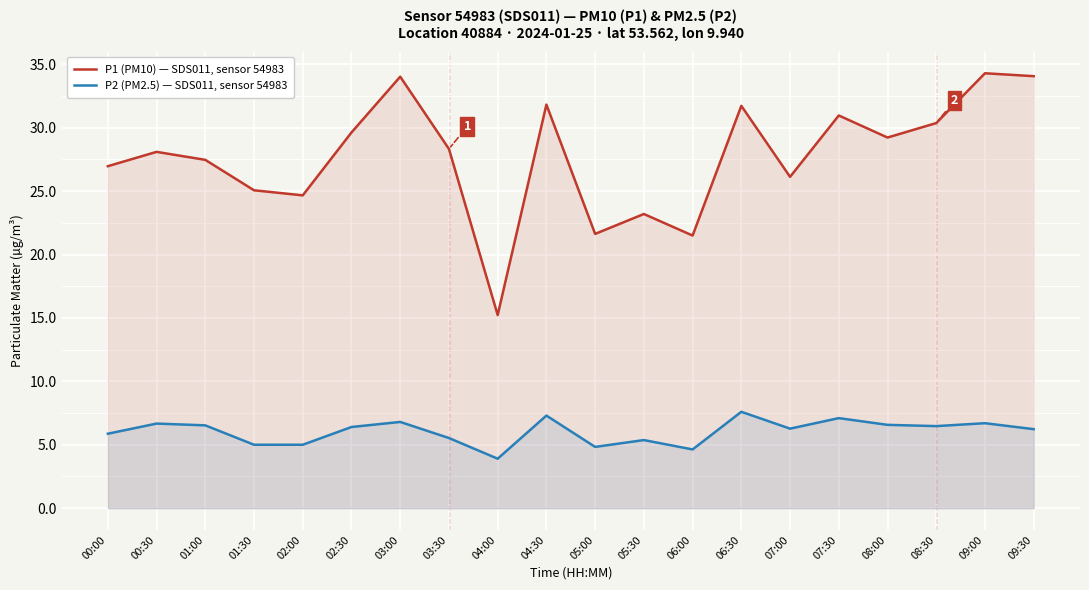

What is the approximate value of P1 (PM10) — SDS011, sensor 54983 at 00:30?

28.1